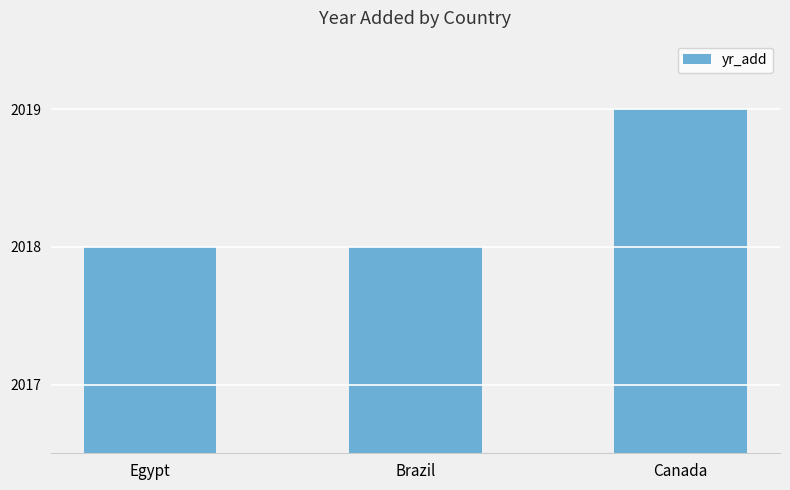

What is the greatest value displayed?

2019